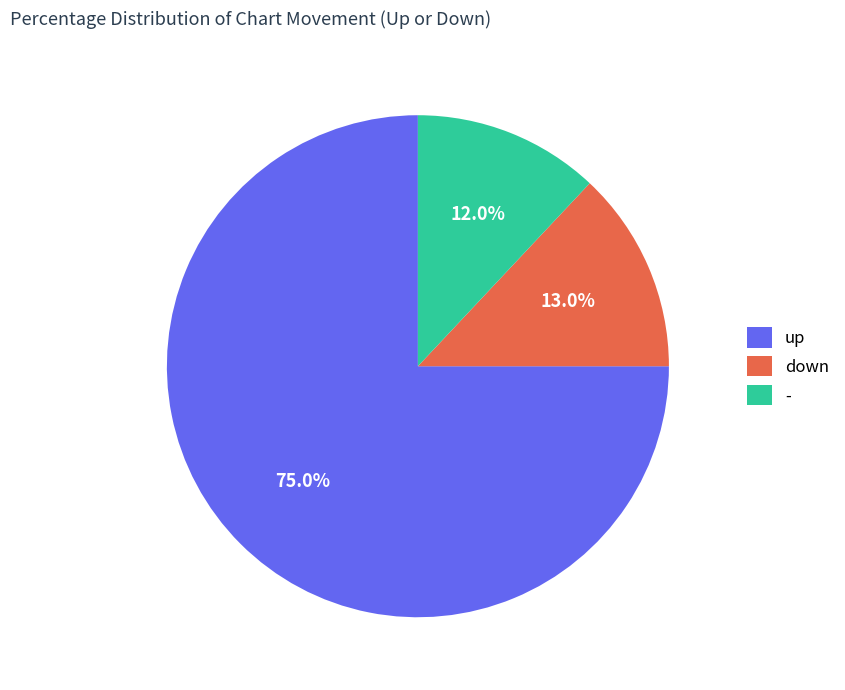

To the nearest percent, what portion does - represent?

12%